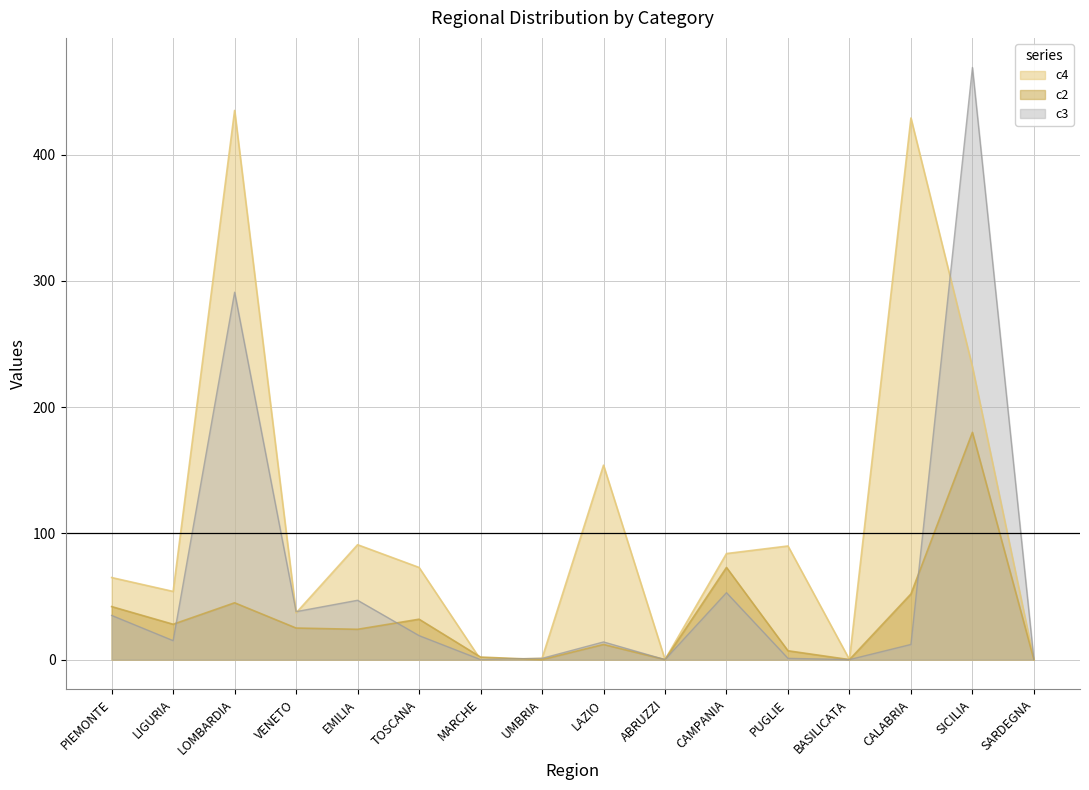

At which category is the sum across all series the highest?

SICILIA